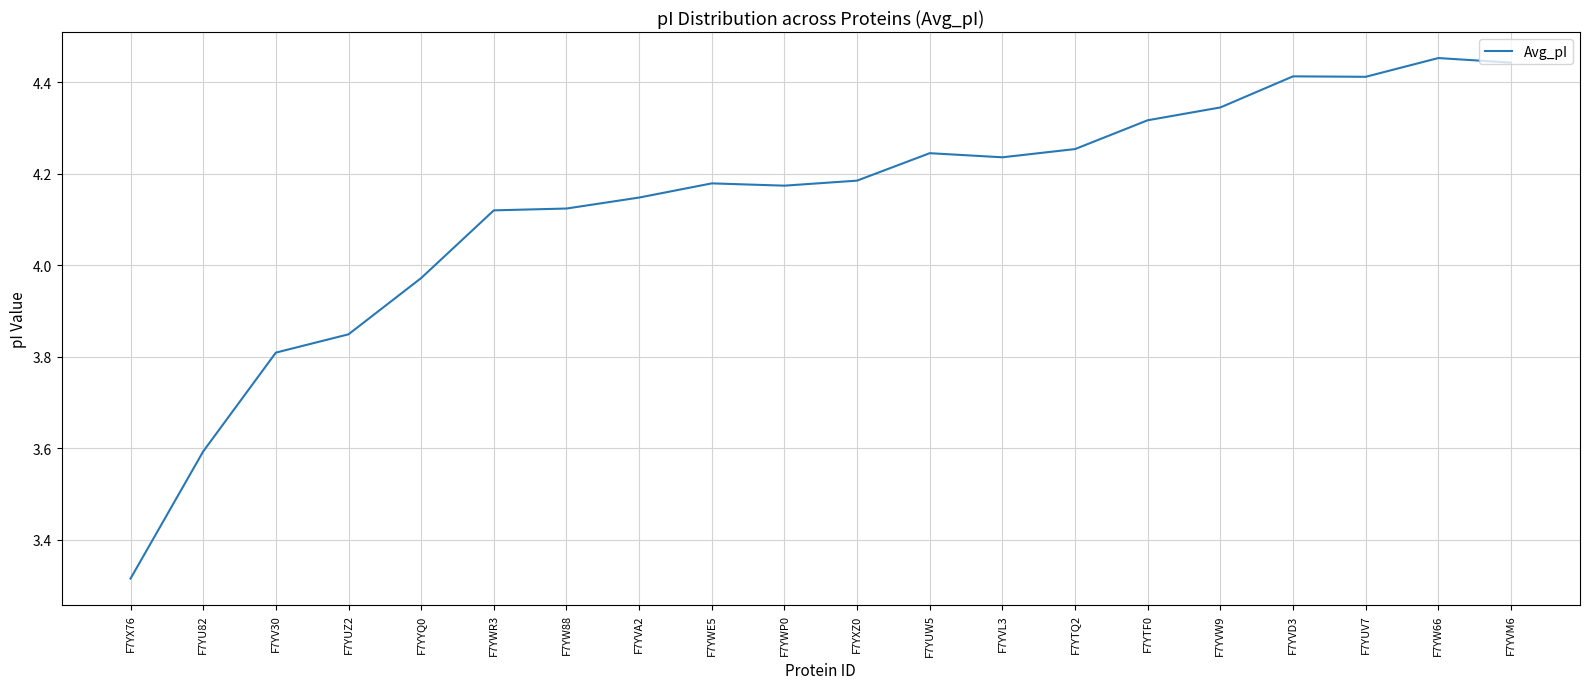

Does the chart display data point markers on the line(s)?

No